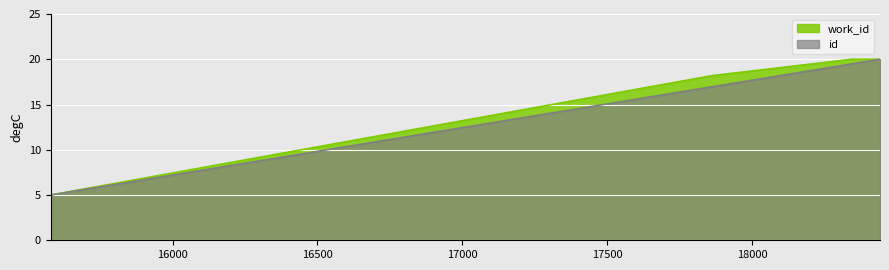

At which label does work_id reach its minimum?

15579